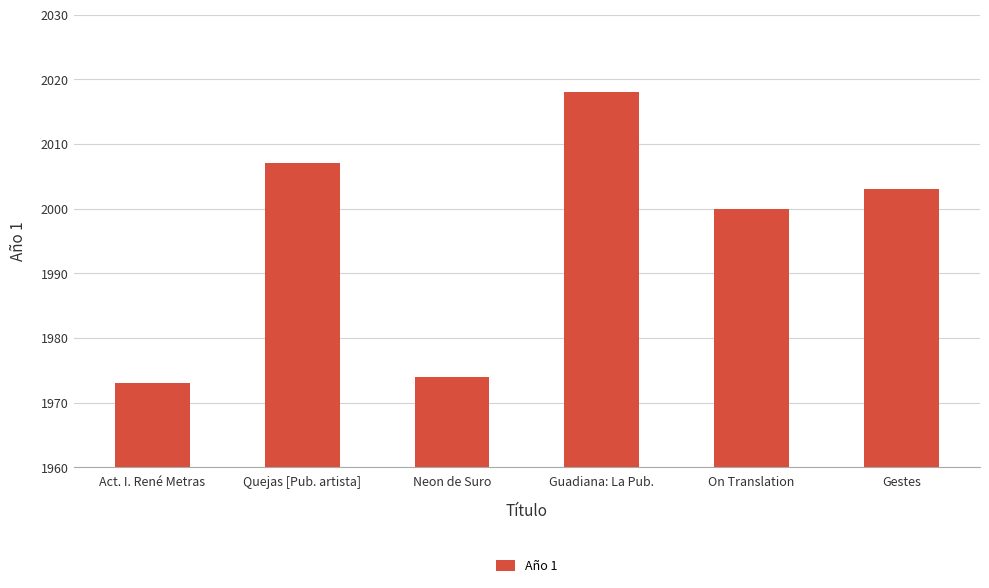

What is the label of the 4th bar from the left?

Guadiana: La Pub.